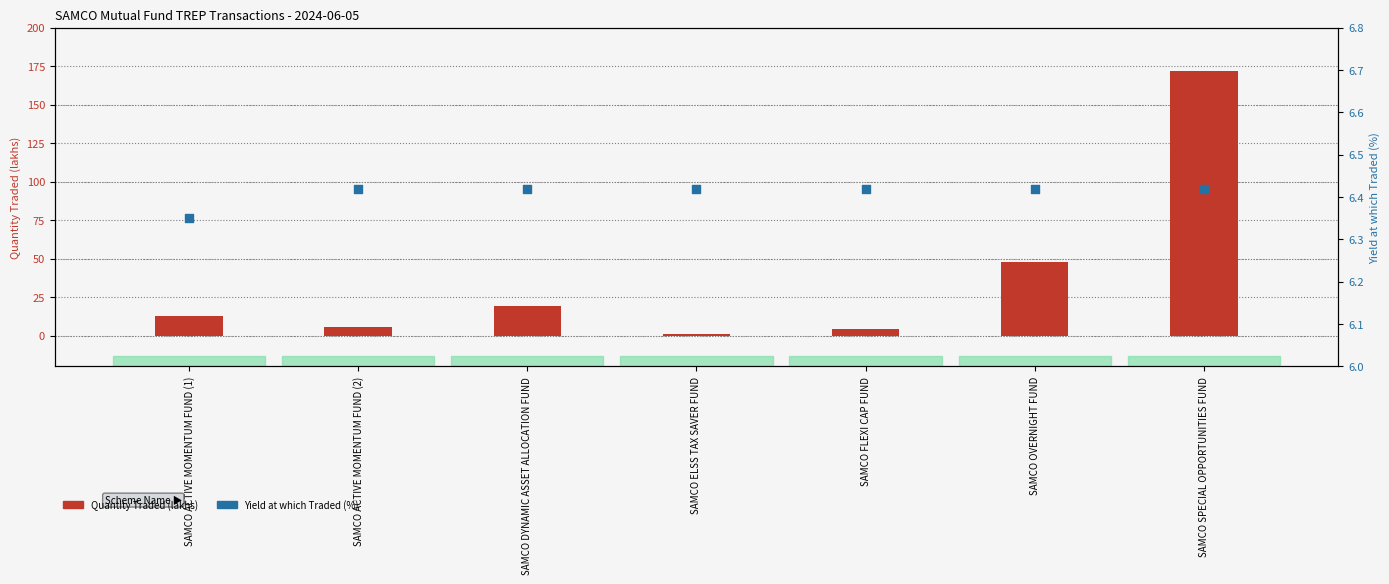

At how many categories does at least one series exceed 55?

1